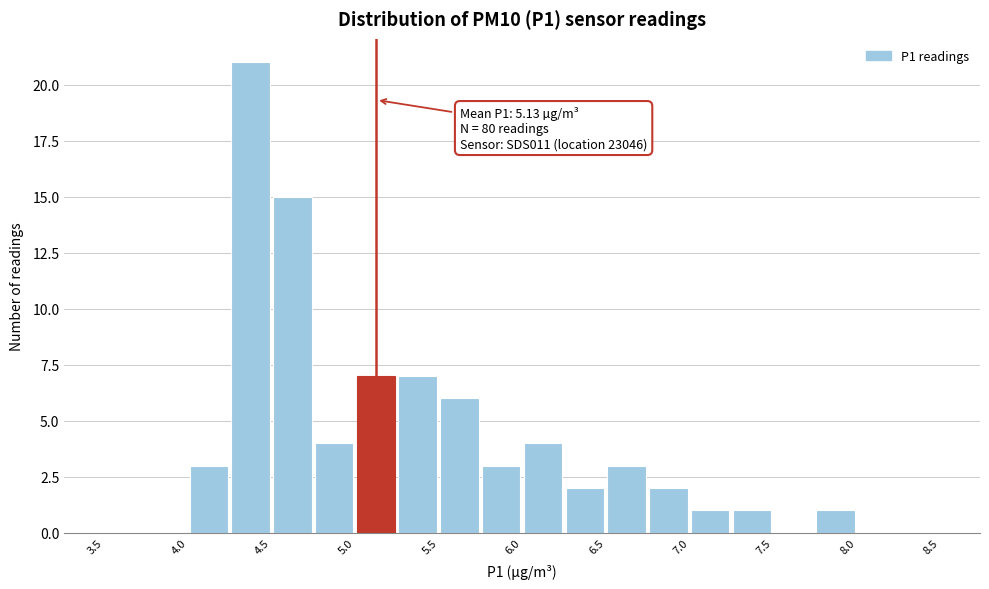

Which range on the x-axis has the tallest bar?

4.25 to 4.50